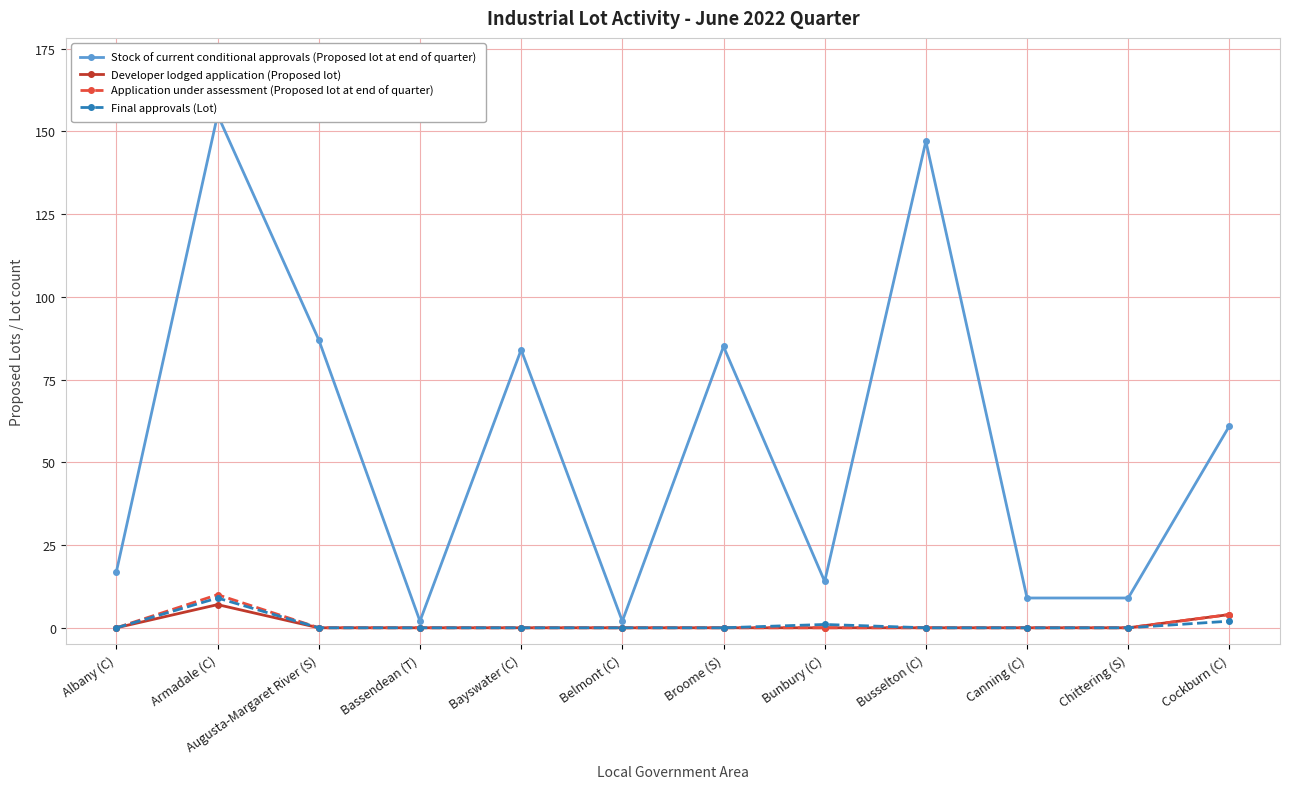

At which category does Application under assessment (Proposed lot at end of quarter) reach its first local peak?

Armadale (C)